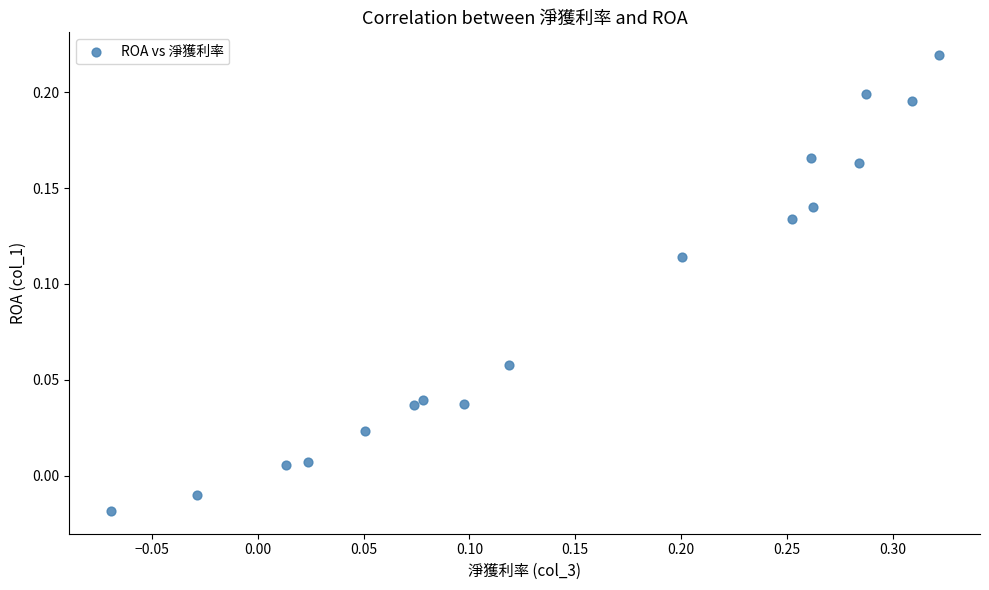

What is the range of X values (max minus min)?

0.4